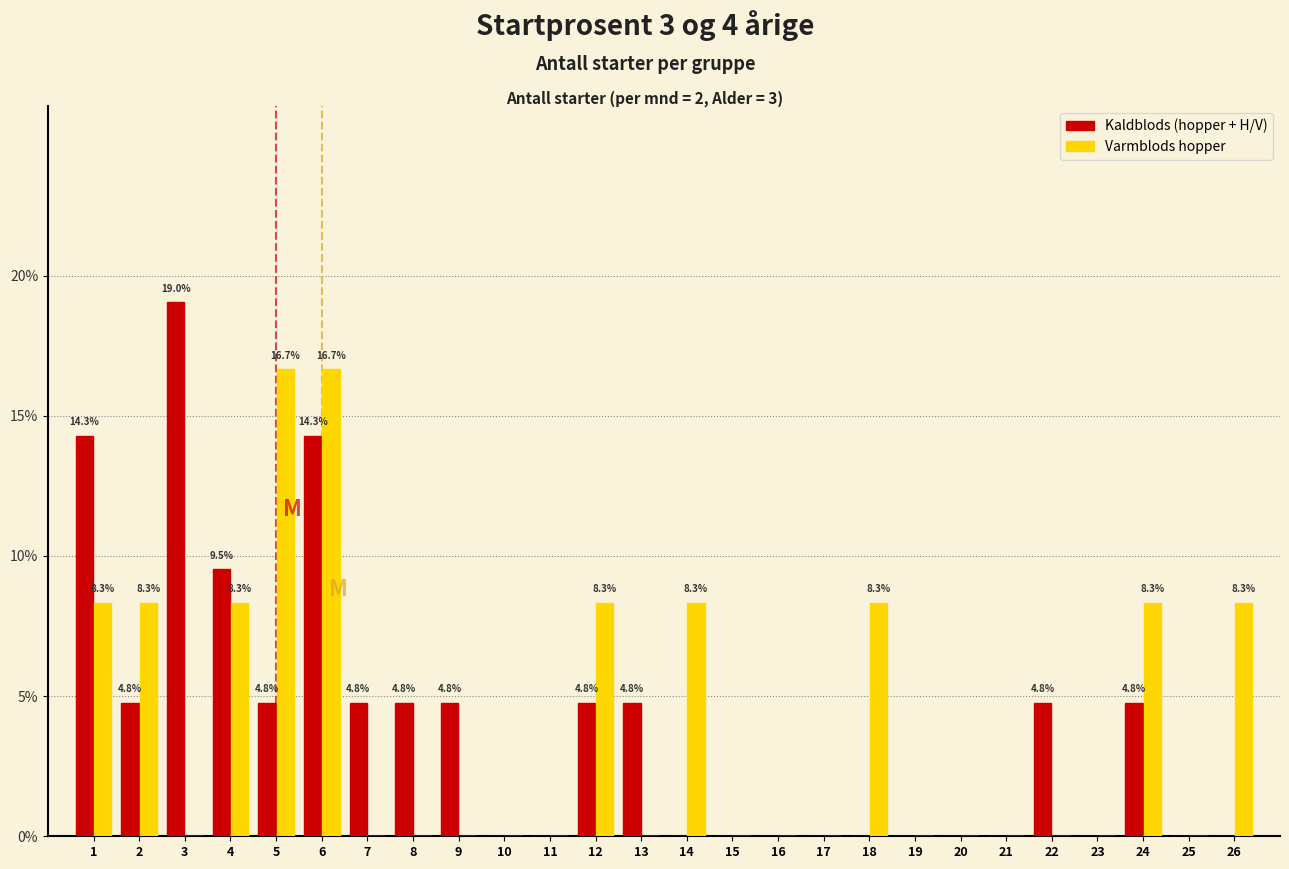

In the Kaldblods (hopper + H/V) series, which range on the x-axis has the tallest bar?

2.5 to 3.5